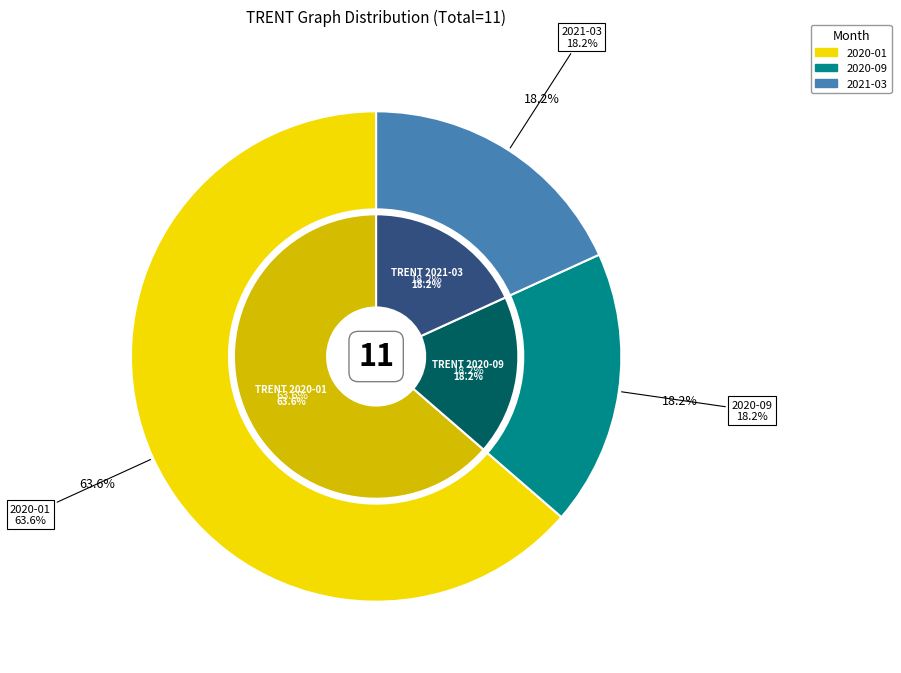

Is it true that 2020-03 is 0% of the pie?

True